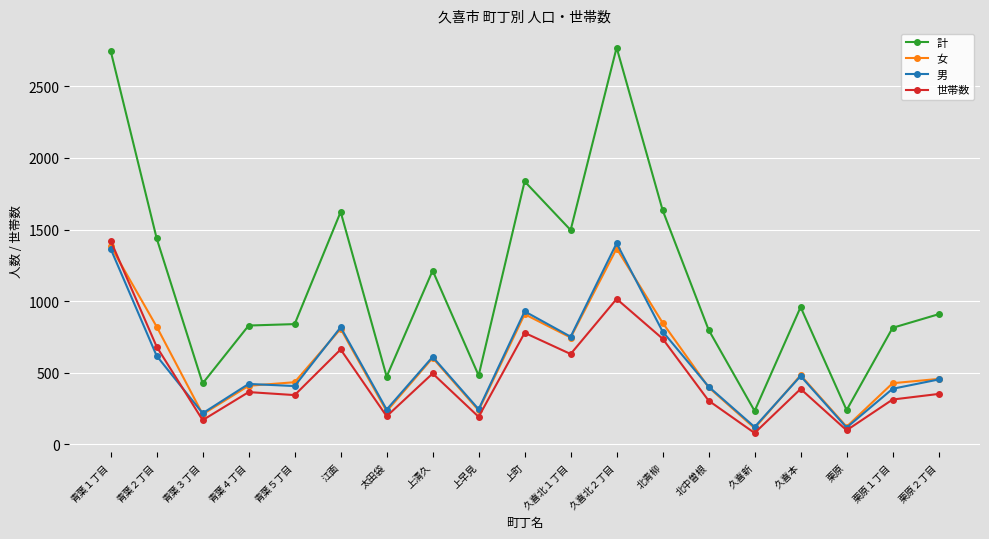

The value of 女 at 上町 is 1256. True or false?

False